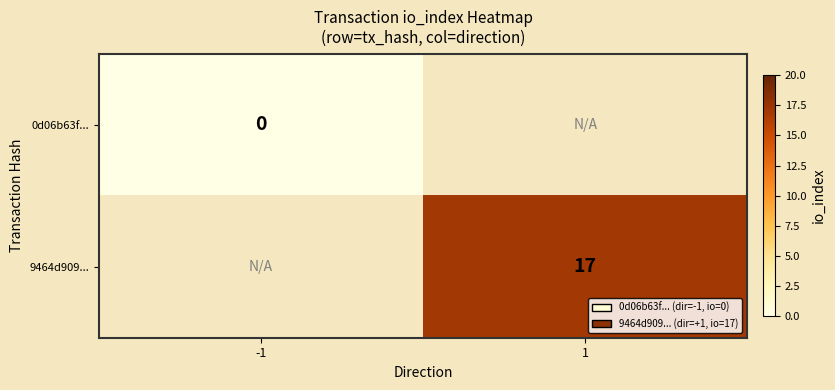

Is the value of 9464d909... at 1 greater than the value of 0d06b63f... at -1?

Yes